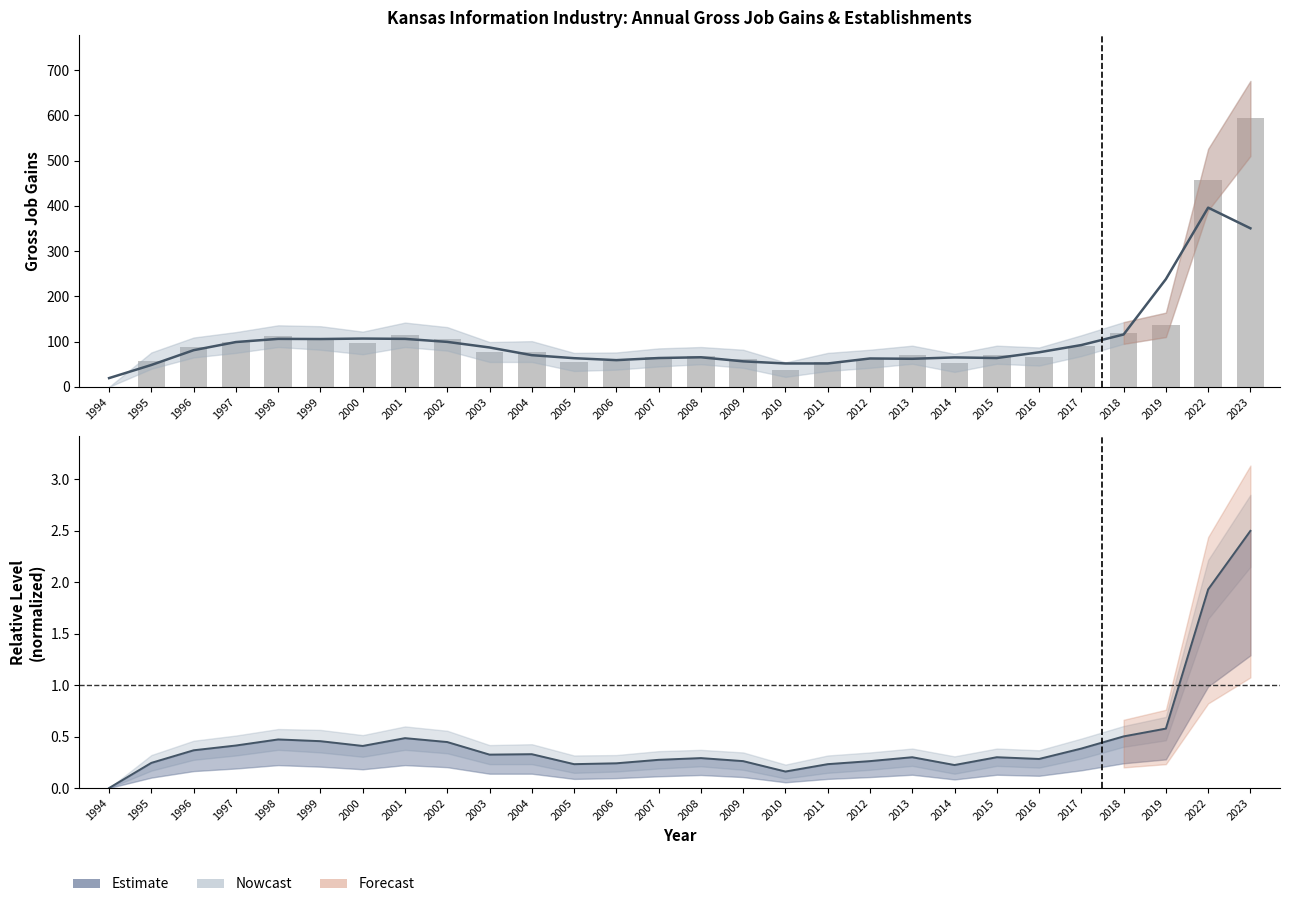

Rank the series at 2002 from highest to lowest value.

Total Gross Job Gains, Smoothed trend